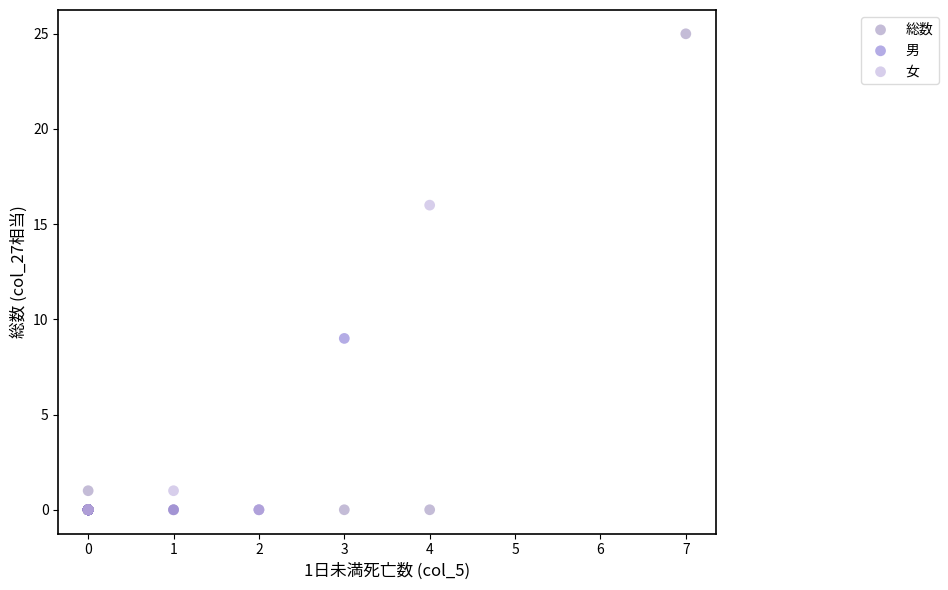

What are all the series names shown in the legend?

総数, 男, 女